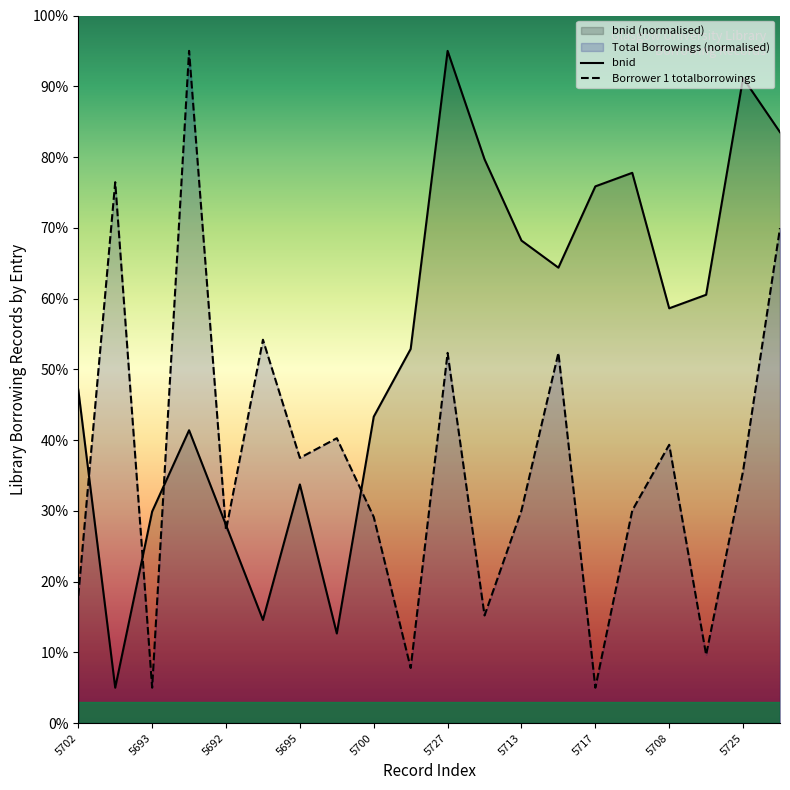

What position from the left is 5708?

17